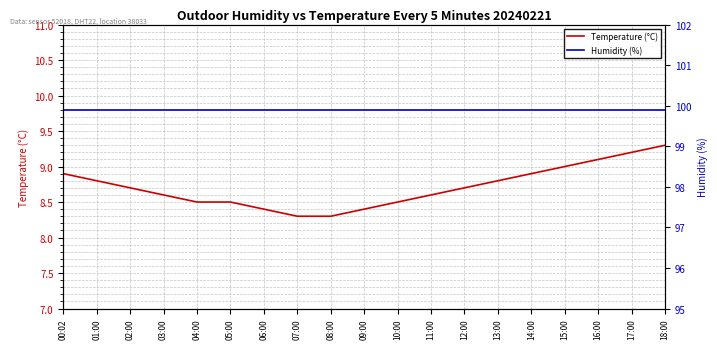

What is the sum of the Temperature (°C) values at 16:00 and 06:00?

17.5